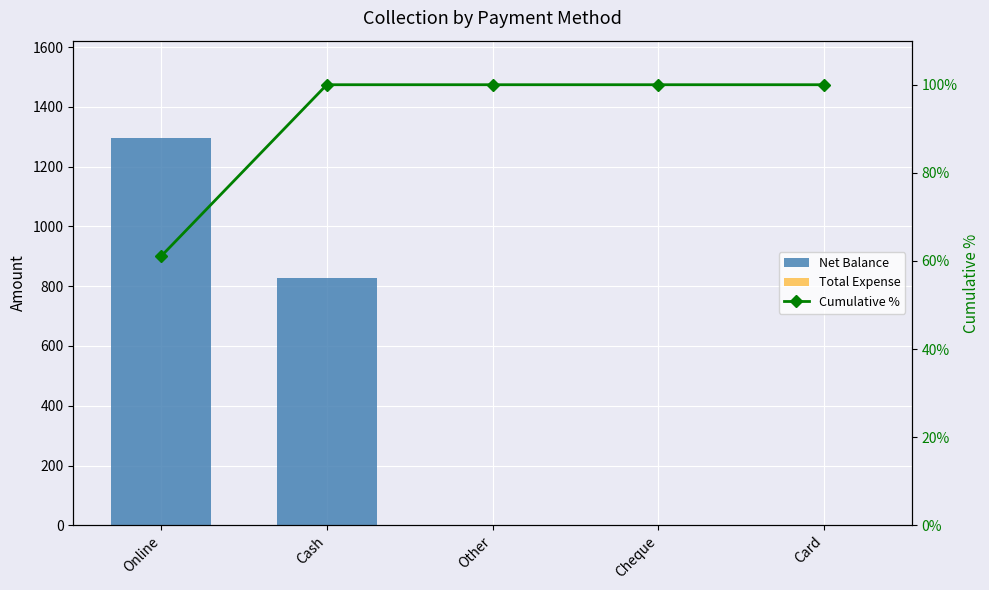

Which series has the widest spread of values?

Net Balance